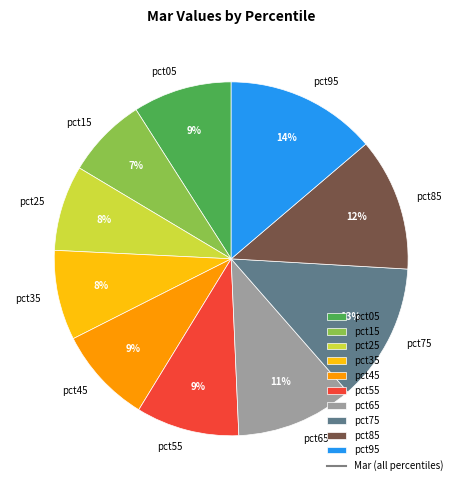

Is there any slice that represents more than half of the pie?

No